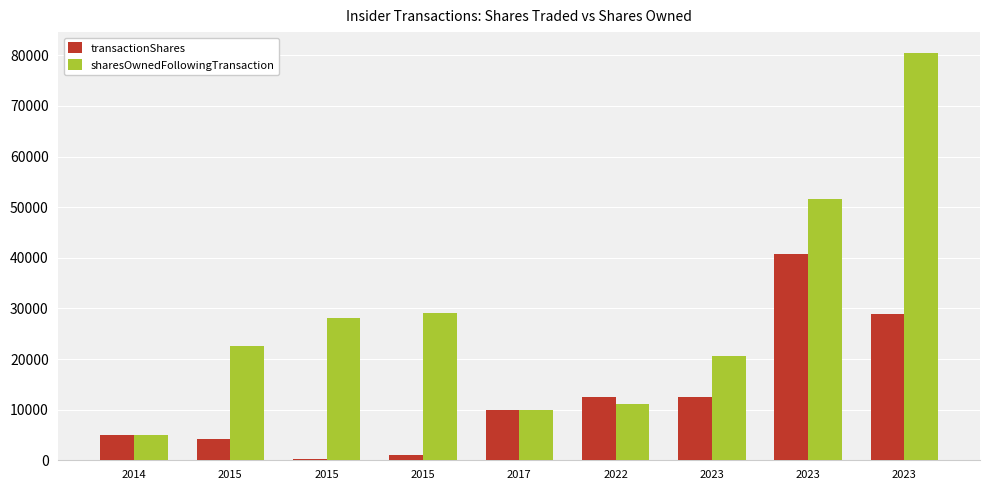

The sharesOwnedFollowingTransaction series shows 18936 at 2023. True or false?

False